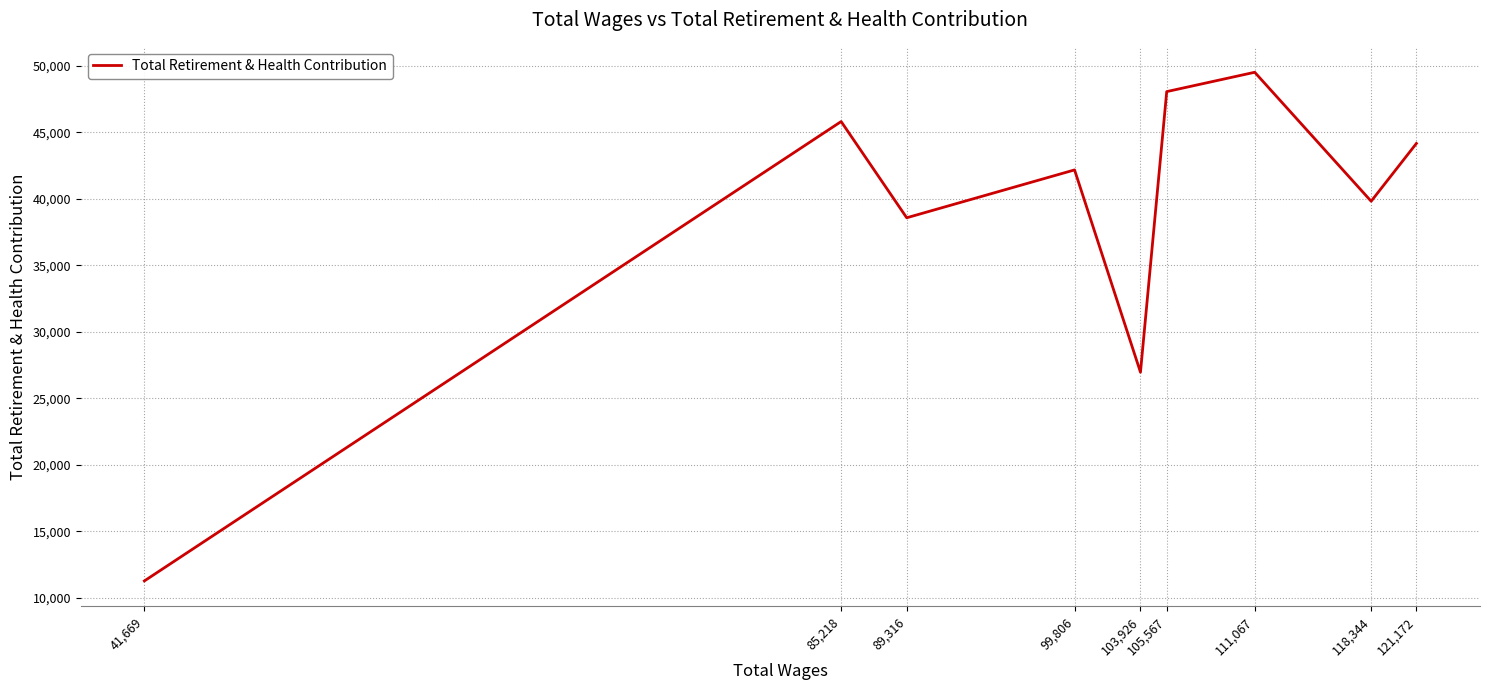

What is the difference between the second highest and minimum values?

36797